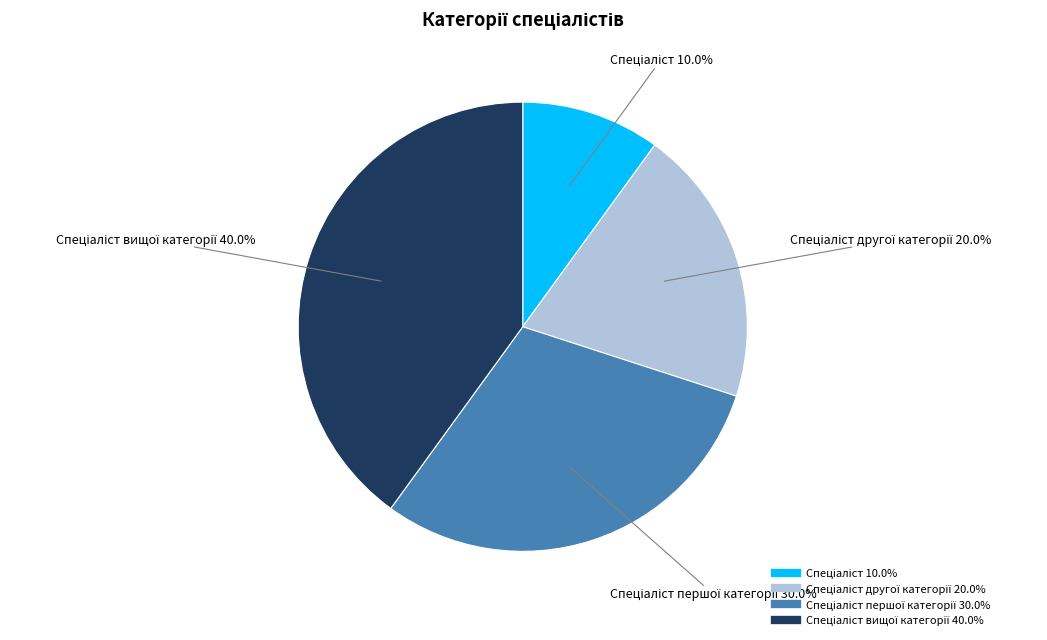

Is there a majority slice in this chart?

No